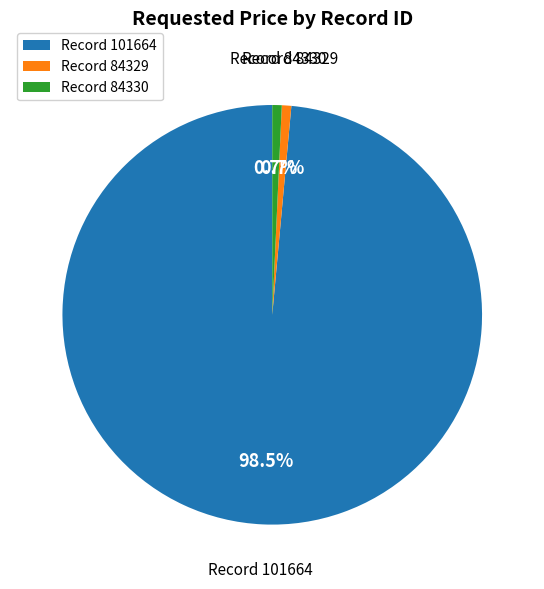

Which category has the biggest portion of the pie?

Record 101664